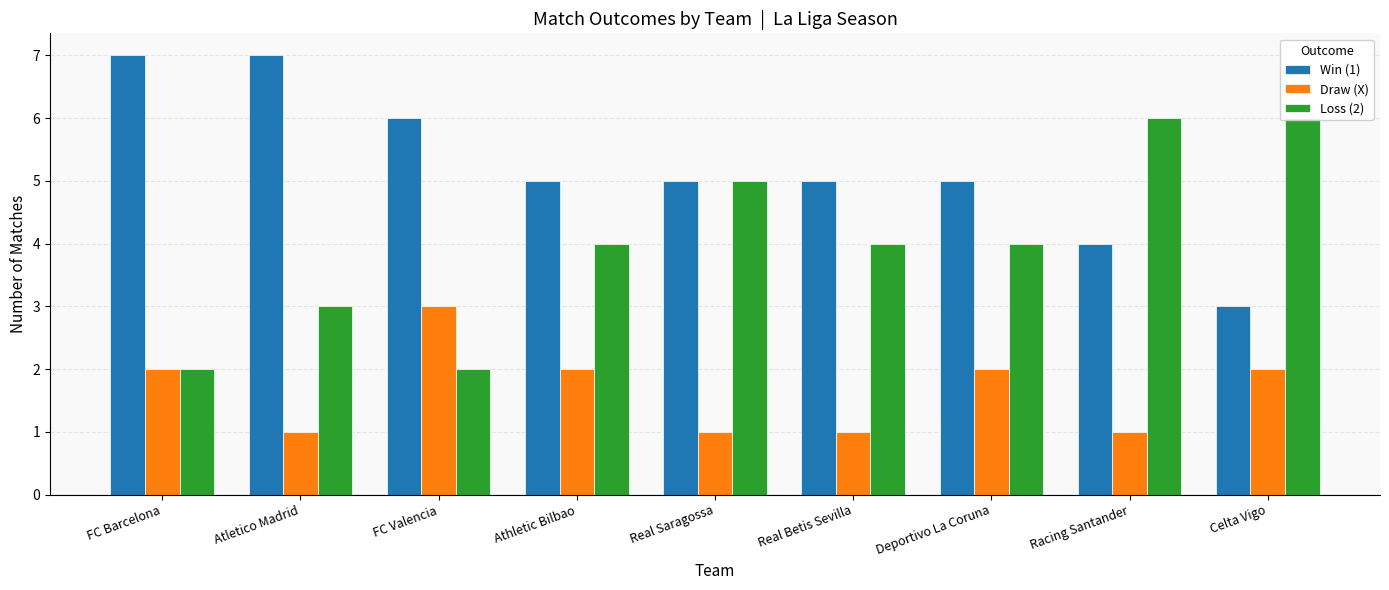

What are all the series names shown in the legend?

Win (1), Draw (X), Loss (2)